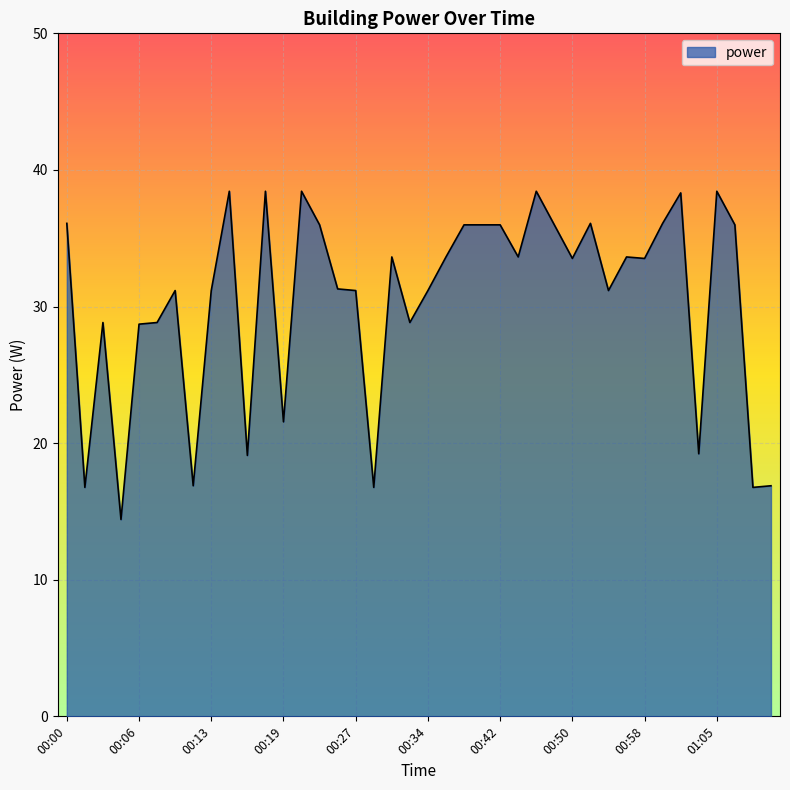

What is the smallest value displayed?

14.4